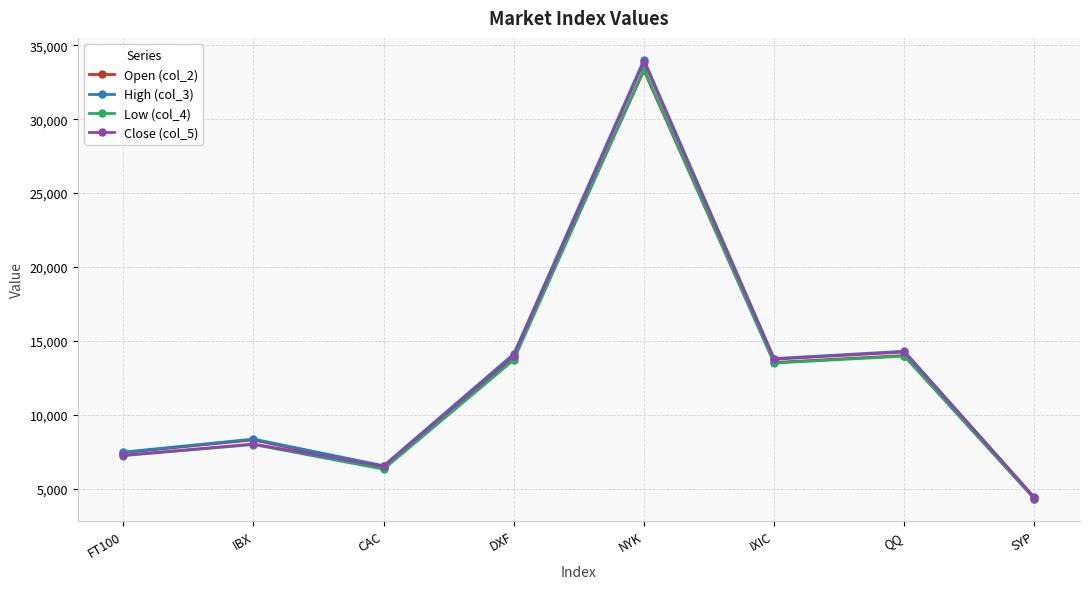

How many lines are shown in the chart?

4